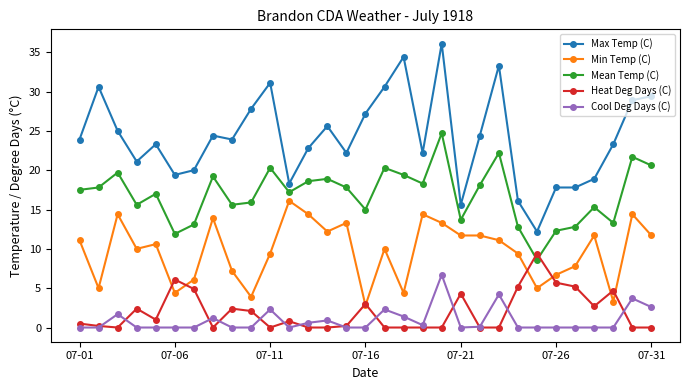

What is the maximum value for Mean Temp (C)?

24.7